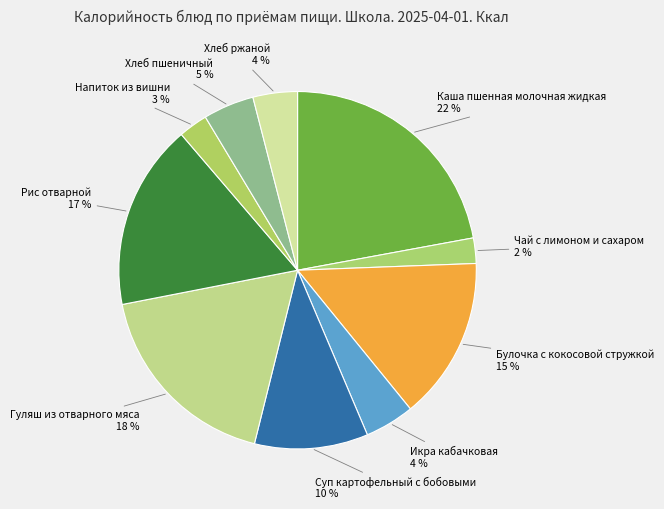

Count the number of slices in the pie.

10